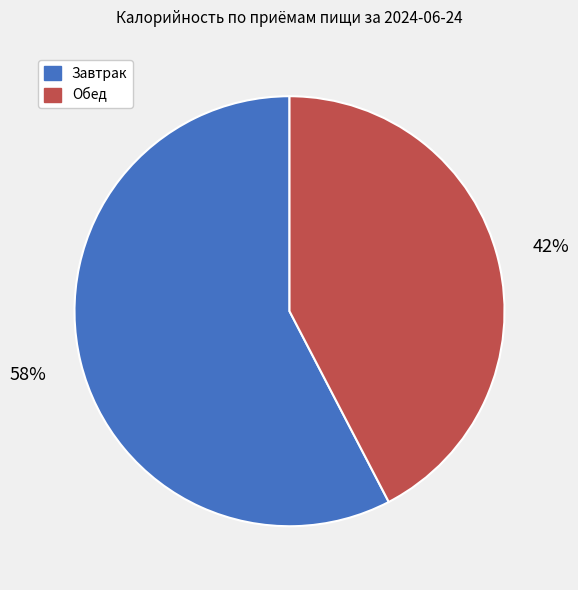

To the nearest percent, what is the average slice percentage?

50%